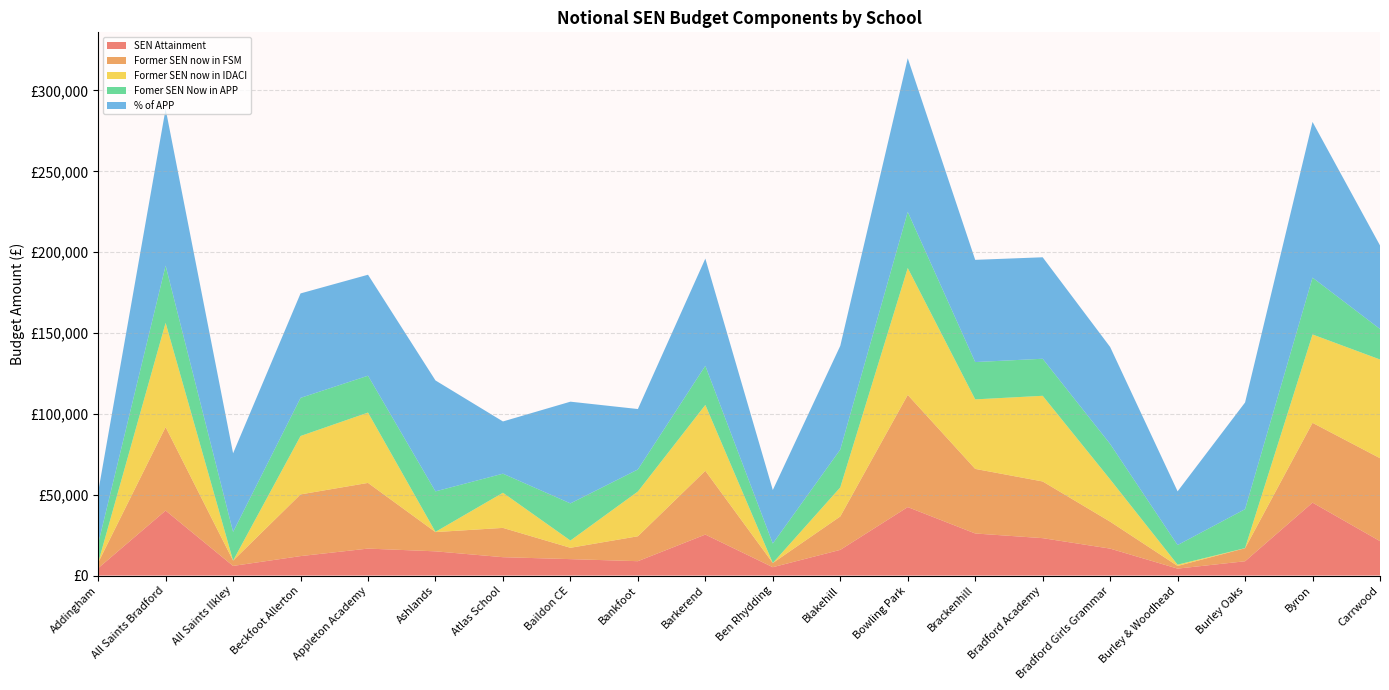

Reading right to left, transcribe all the data shown in this chart.

SEN Attainment: Carrwood=21271.4	Byron=45080.2	Burley Oaks=8829.2	Burley & Woodhead=4275.5	Bradford Girls Grammar=16647.6	Bradford Academy=23117.6	Brackenhill=26006.9	Bowling Park=42328.2	Blakehill=15863.7	Ben Rhydding=5148.3	Barkerend=25328.4	Bankfoot=8867.8	Baildon CE=10141.2	Atlas School=11338.6	Ashlands=14963.9	Appleton Academy=16656.9	Beckfoot Allerton=12015.3	All Saints Ilkley=5939.2	All Saints Bradford=40165.3	Addingham=4540.6
Former SEN now in FSM: Carrwood=51299.8	Byron=49353.3	Burley Oaks=8047.6	Burley & Woodhead=1653.0	Bradford Girls Grammar=16670.1	Bradford Academy=35059.2	Brackenhill=39949.8	Bowling Park=69386.7	Blakehill=20669.7	Ben Rhydding=2585.5	Barkerend=39444.8	Bankfoot=15416.2	Baildon CE=7015.6	Atlas School=18119.4	Ashlands=11909.7	Appleton Academy=40628.6	Beckfoot Allerton=38164.2	All Saints Ilkley=3285.2	All Saints Bradford=51659.5	Addingham=3404.2
Former SEN now in IDACI: Carrwood=61039.4	Byron=54656.4	Burley Oaks=72.9	Burley & Woodhead=784.2	Bradford Girls Grammar=26151.9	Bradford Academy=52980.8	Brackenhill=42984.7	Bowling Park=78474.0	Blakehill=17963.5	Ben Rhydding=0.0	Barkerend=40741.5	Bankfoot=27665.6	Baildon CE=4486.3	Atlas School=21738.5	Ashlands=127.7	Appleton Academy=43495.3	Beckfoot Allerton=36109.3	All Saints Ilkley=0.0	All Saints Bradford=64467.9	Addingham=0.0
Fomer SEN Now in APP: Carrwood=18869.9	Byron=35156.4	Burley Oaks=24092.8	Burley & Woodhead=12130.6	Bradford Girls Grammar=21902.5	Bradford Academy=22913.4	Brackenhill=23081.9	Bowling Park=34707.1	Blakehill=23418.8	Ben Rhydding=12074.5	Barkerend=24205.1	Bankfoot=13647.0	Baildon CE=22969.6	Atlas School=11793.7	Ashlands=25047.5	Appleton Academy=22801.1	Beckfoot Allerton=23587.3	All Saints Ilkley=17746.7	All Saints Bradford=35381.0	Addingham=11681.3
% of APP: Carrwood=51682.5	Byron=96289.4	Burley Oaks=65987.5	Burley & Woodhead=33224.5	Bradford Girls Grammar=59988.6	Bradford Academy=62757.3	Brackenhill=63218.8	Bowling Park=95058.9	Blakehill=64141.7	Ben Rhydding=33070.6	Barkerend=66295.1	Bankfoot=37377.5	Baildon CE=62911.1	Atlas School=32301.6	Ashlands=68602.4	Appleton Academy=62449.7	Beckfoot Allerton=64603.1	All Saints Ilkley=48606.2	All Saints Bradford=96904.7	Addingham=31993.9